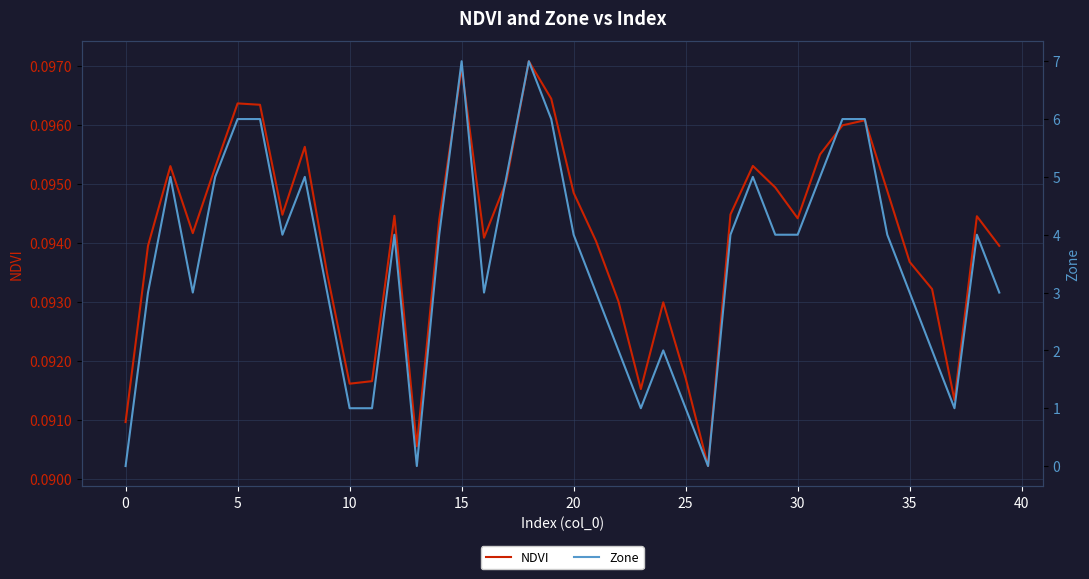

What is the value of the Zone point at the 13th from the left?

4.0